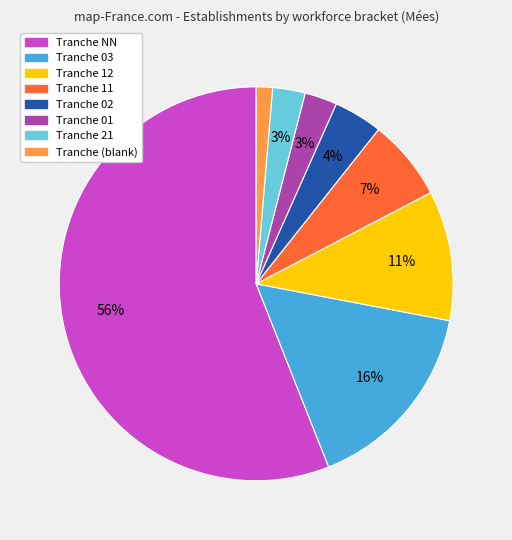

Is there a majority slice in this chart?

Yes